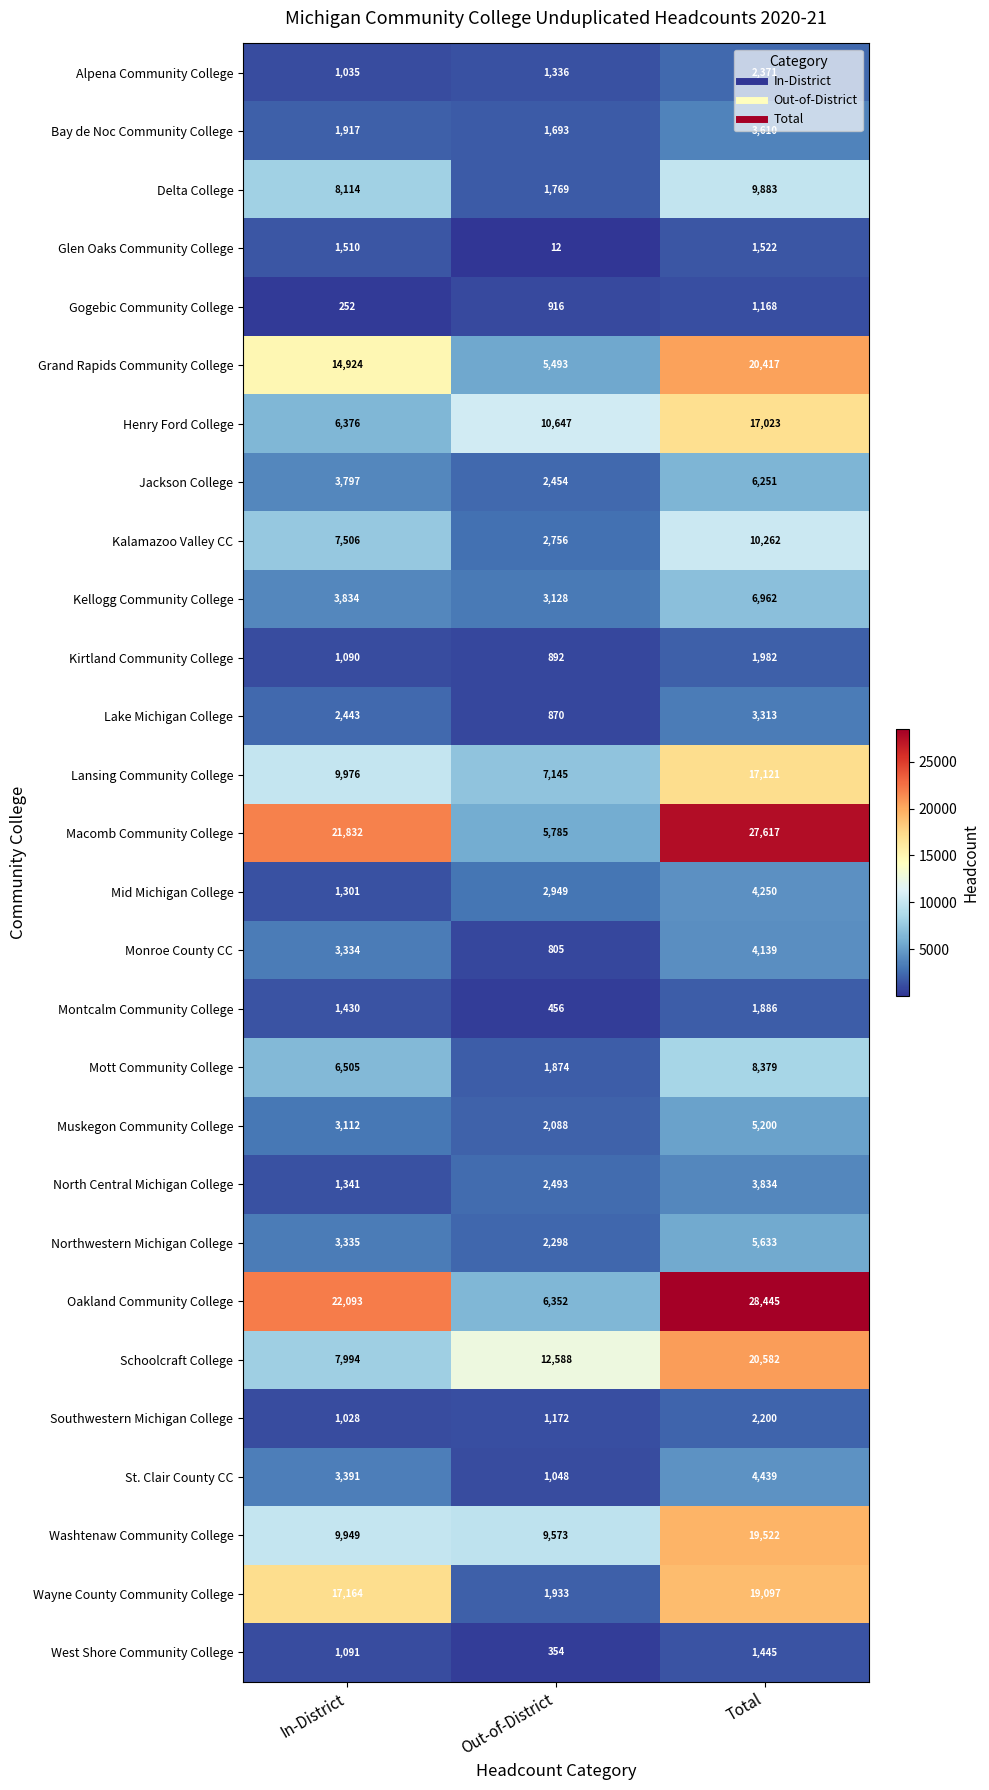

What is the sum of the Lake Michigan College values at Out-of-District and Total?

4183